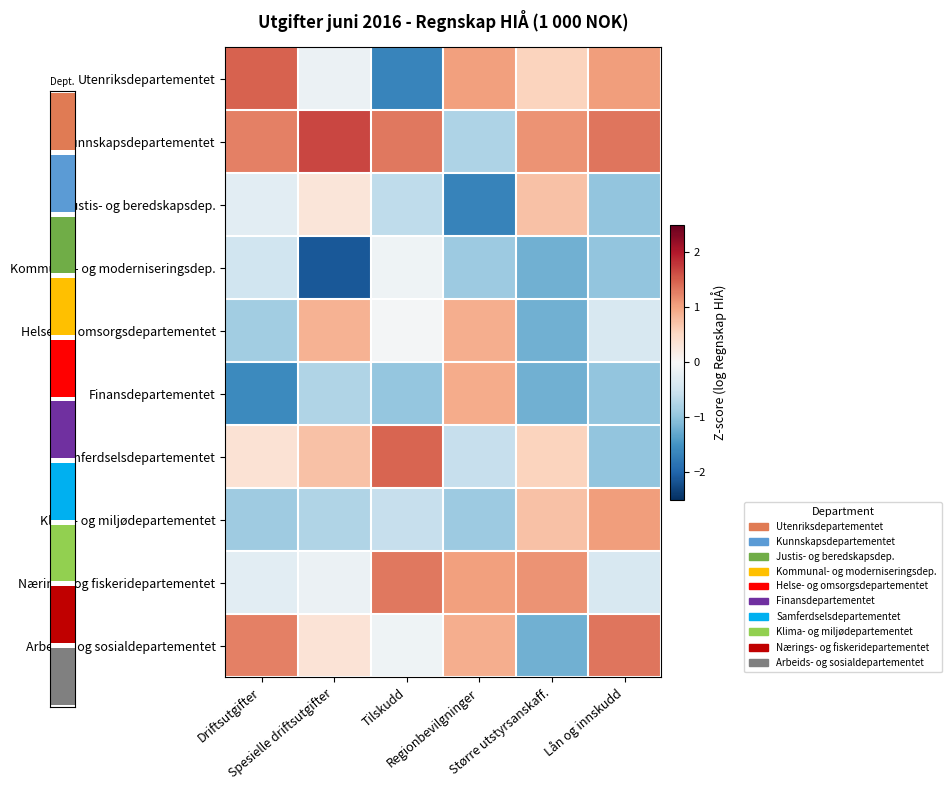

What is the highest value of the Helse- og omsorgsdepartementet series?

0.9